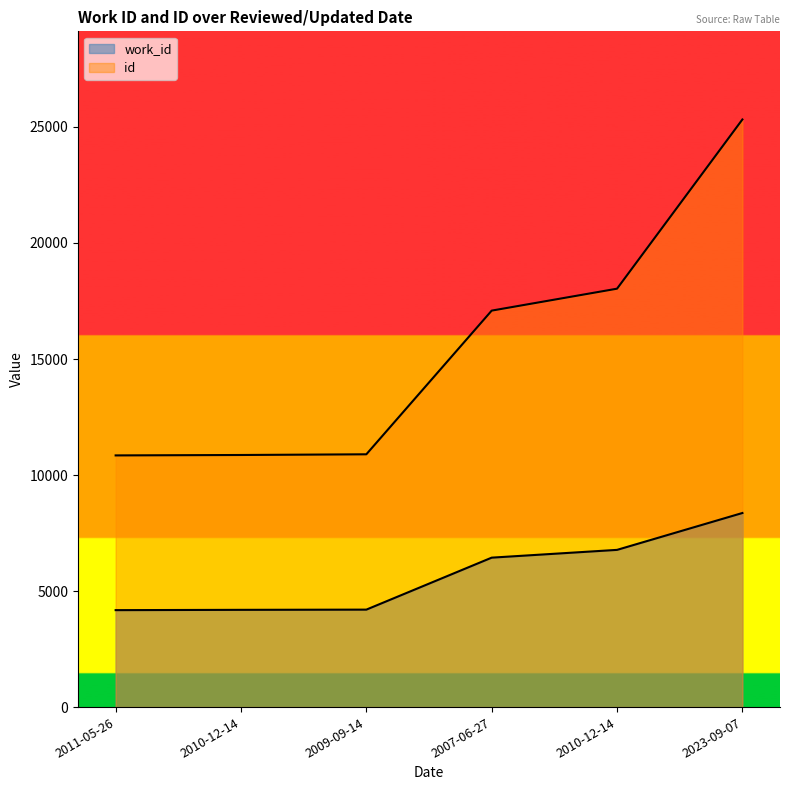

What is the maximum value for work_id?

8364